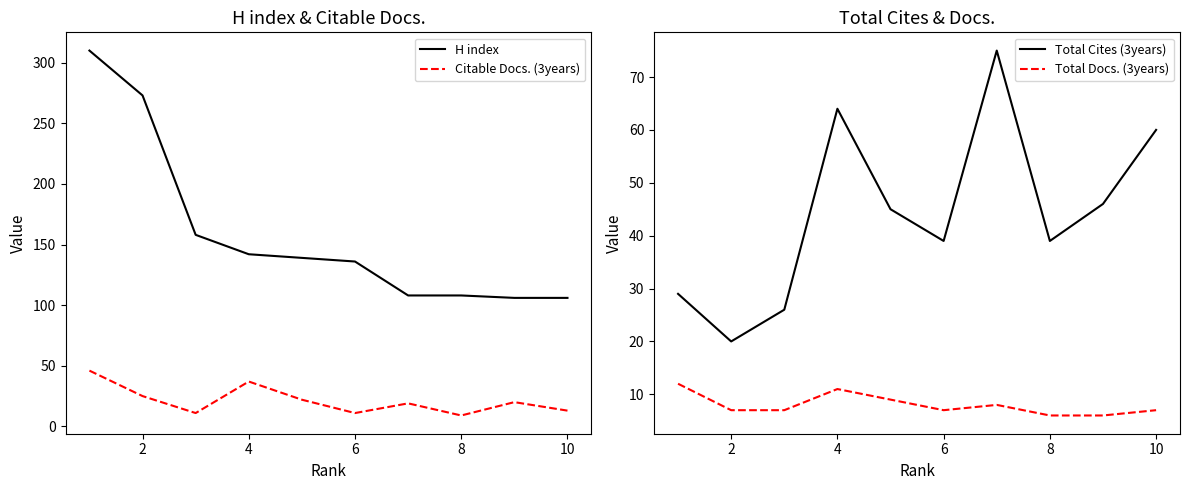

Where is Citable Docs. (3years) nearest to the value 27?

2